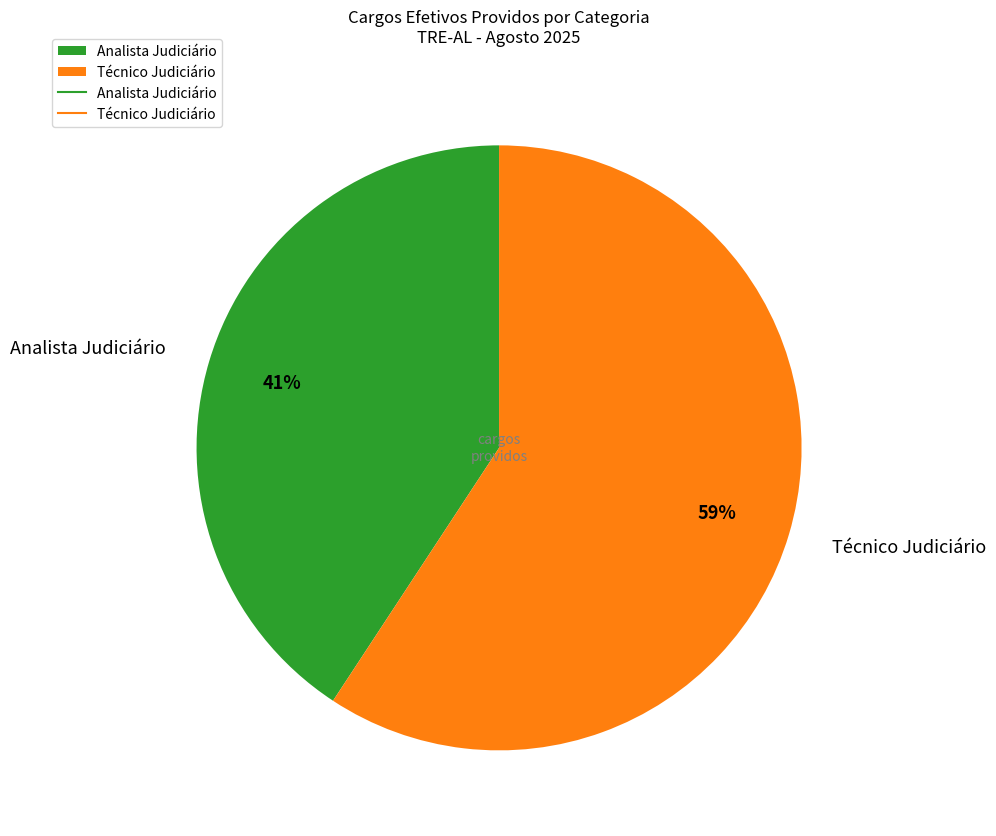

Does Técnico Judiciário represent more than half of the total?

Yes